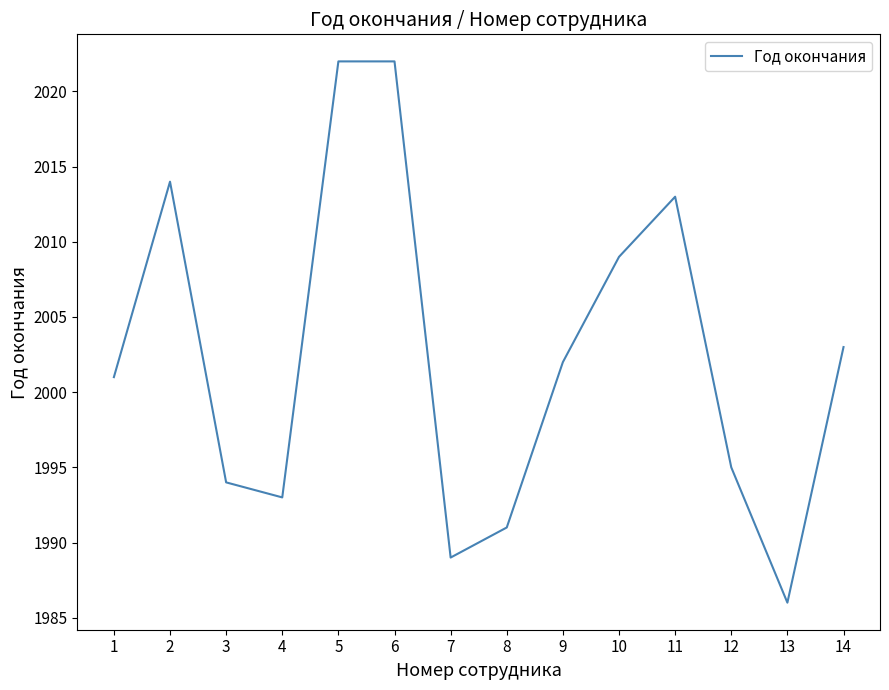

Which category has the lowest value across all series?

13